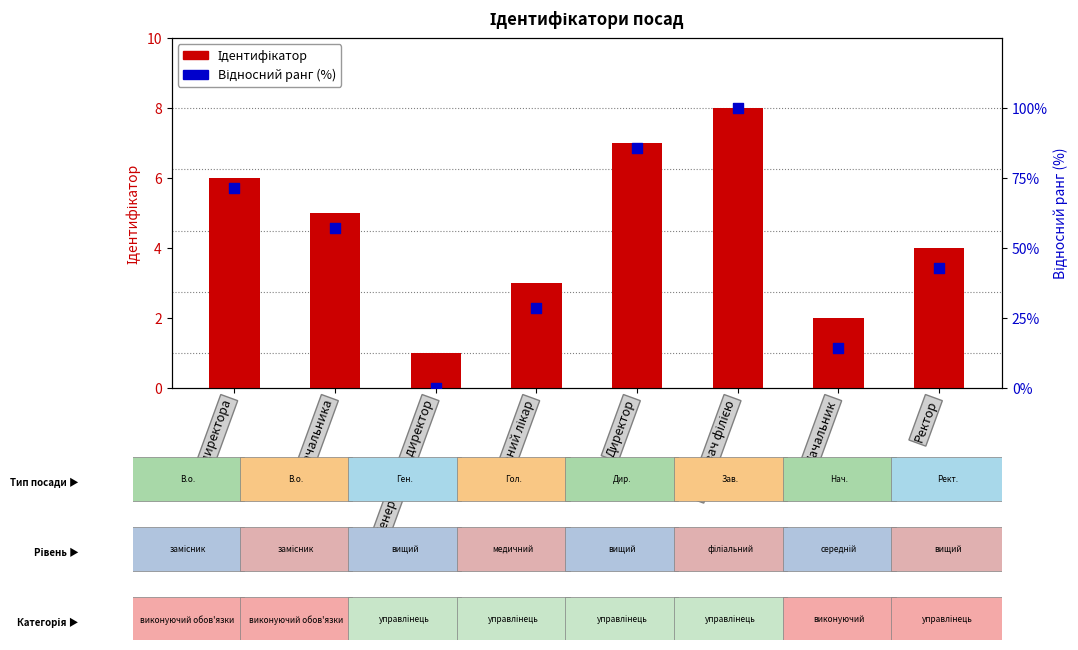

Which series has the largest total across all categories?

Відносний ранг (%)